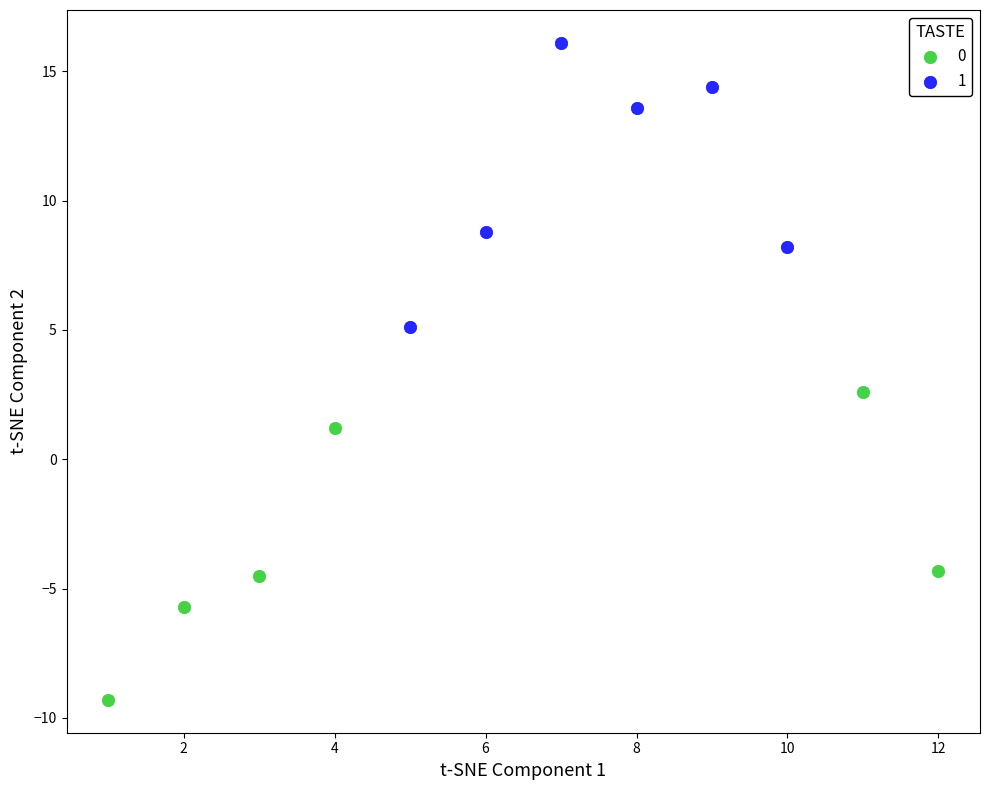

What are all the series names shown in the legend?

0, 1